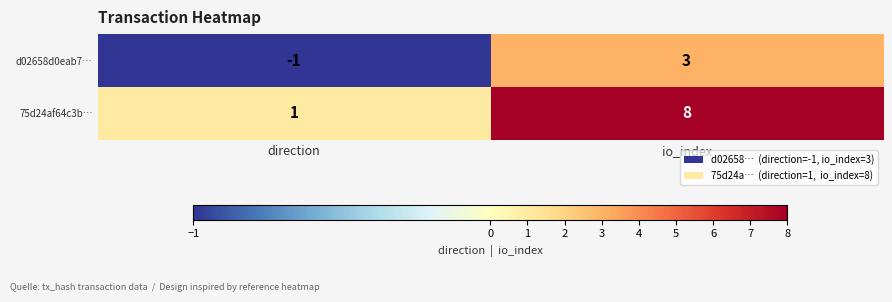

Reading left to right, list all the values displayed in this chart.

d02658d0eab7…: -1	3
75d24af64c3b…: 1	8